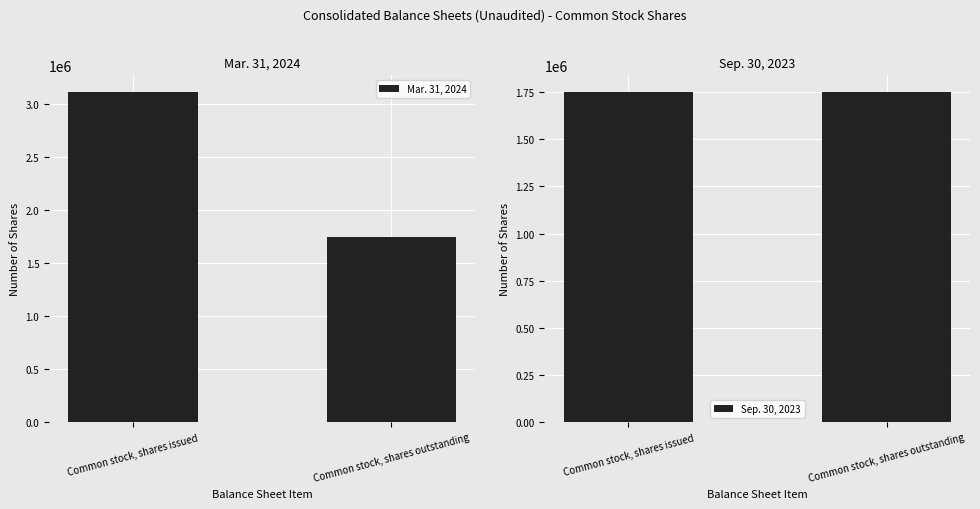

Which series has the largest range (max minus min)?

Mar. 31, 2024